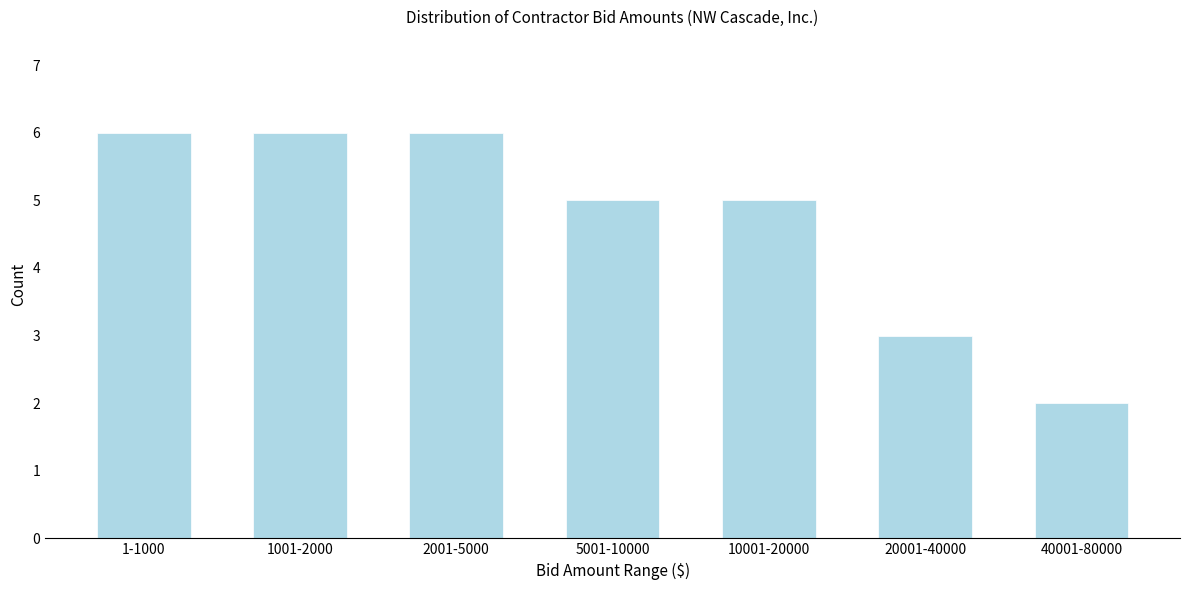

Reading left to right, transcribe all the data shown in this chart.

1-1000=6	1001-2000=6	2001-5000=6	5001-10000=5	10001-20000=5	20001-40000=3	40001-80000=2